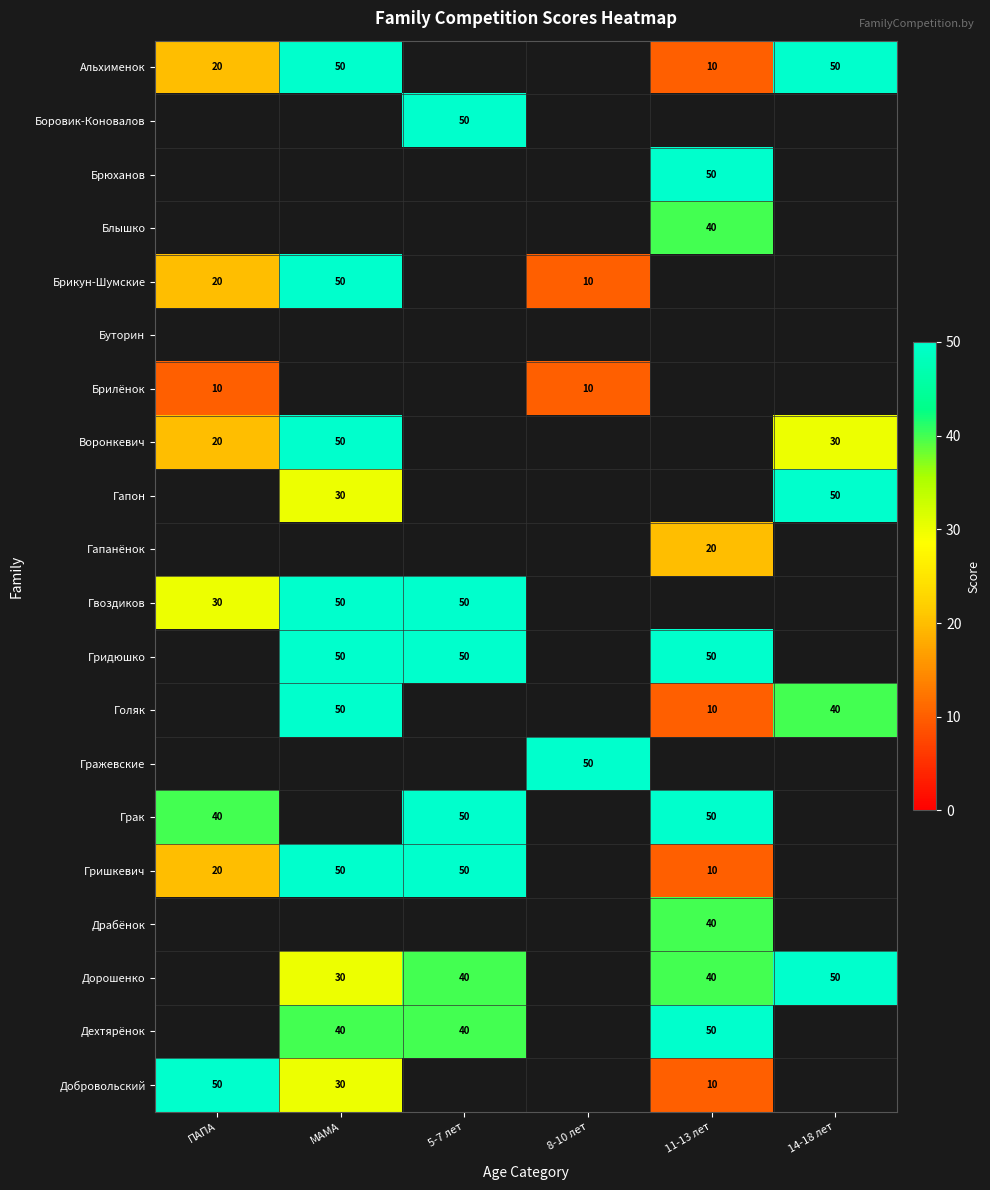

The Брилёнок series shows 10 at ПАПА. True or false?

True